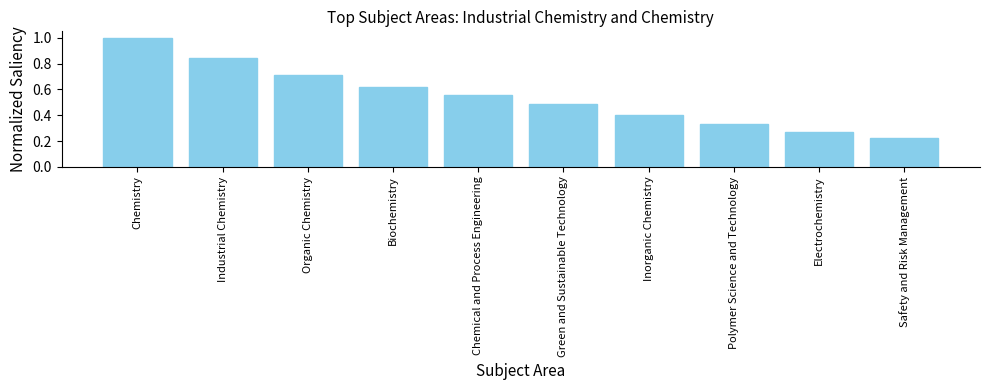

List the labels in order of value, smallest first.

Safety and Risk Management, Electrochemistry, Polymer Science and Technology, Inorganic Chemistry, Green and Sustainable Technology, Chemical and Process Engineering, Biochemistry, Organic Chemistry, Industrial Chemistry, Chemistry